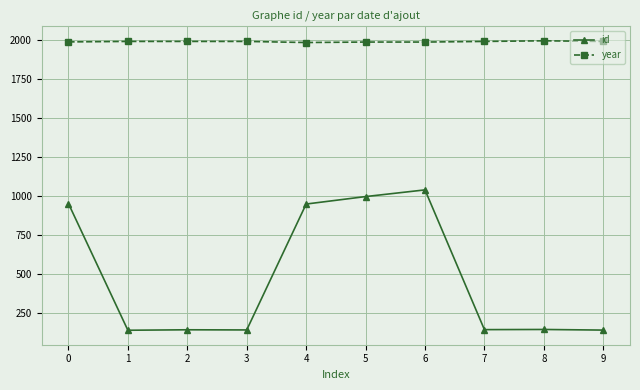

The value of year at 8 is 1996. True or false?

True